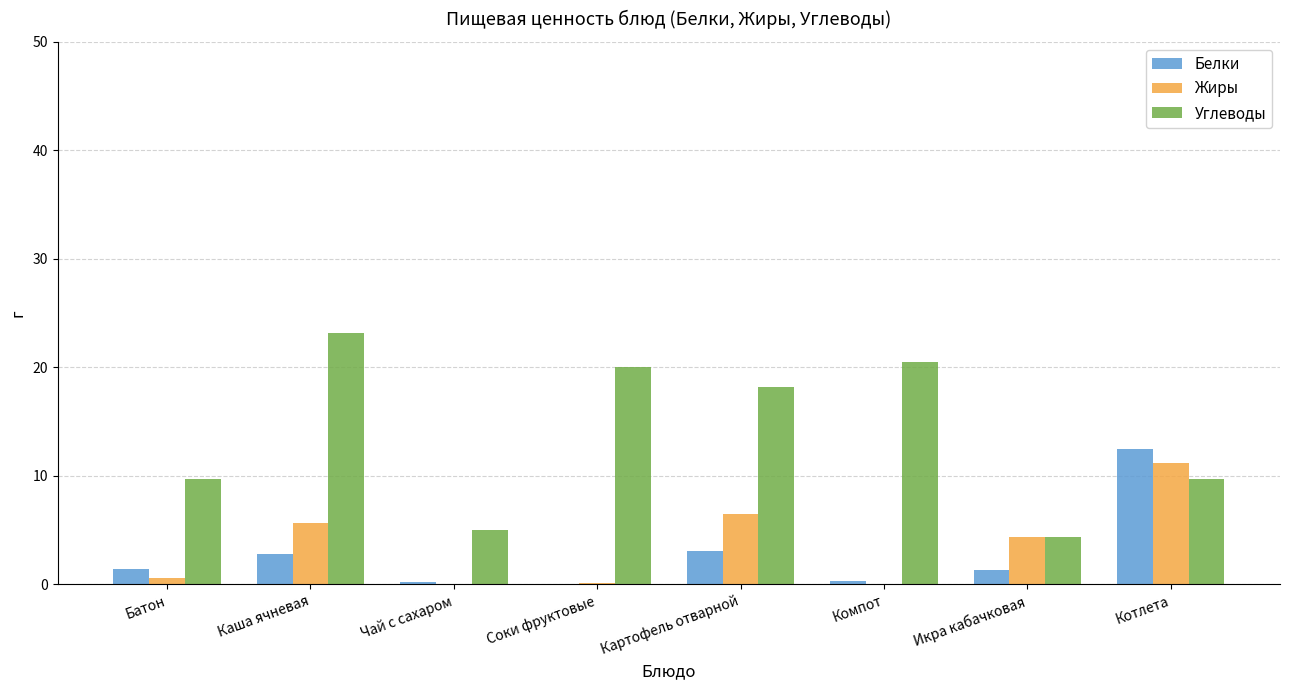

Is the value of Белки at Соки фруктовые greater than the value of Углеводы at Икра кабачковая?

No